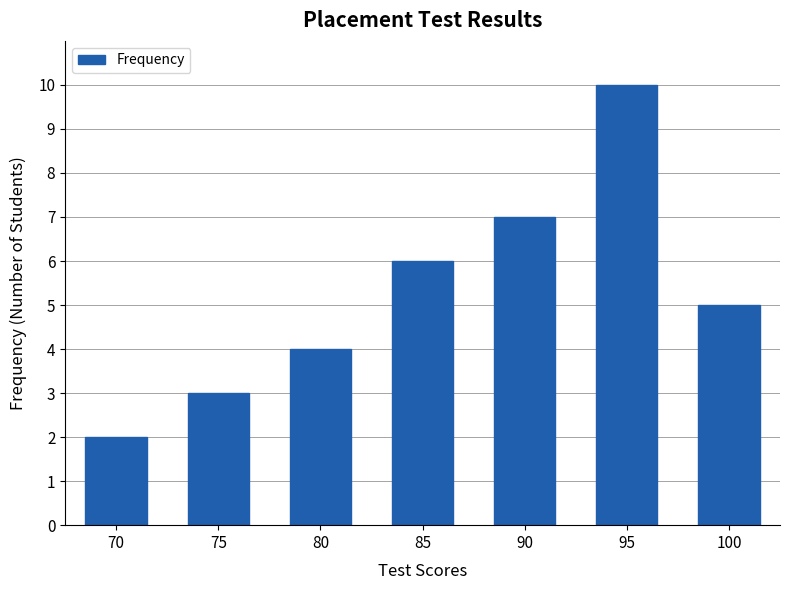

Reading left to right, list all the values displayed in this chart.

2	3	4	6	7	10	5